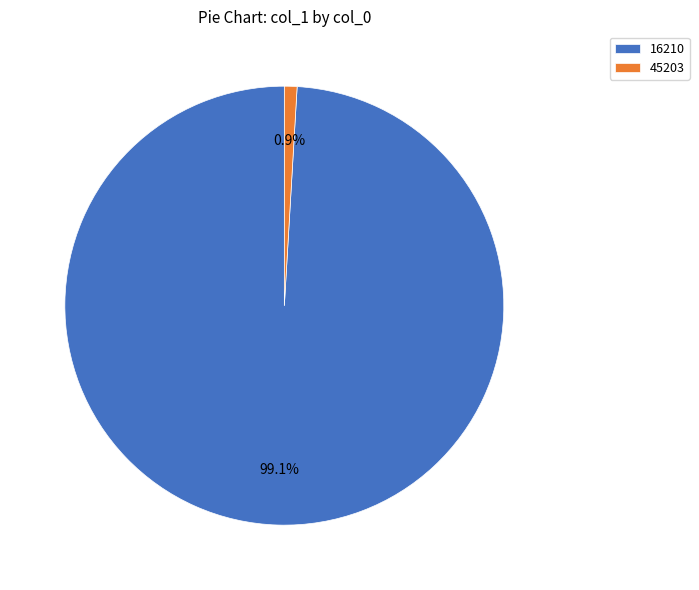

To the nearest percent, what portion does 16210 represent?

99%